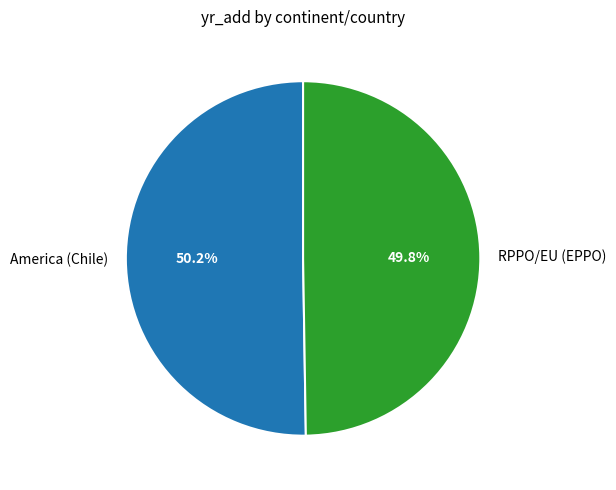

To the nearest percent, what is the average slice percentage?

50%